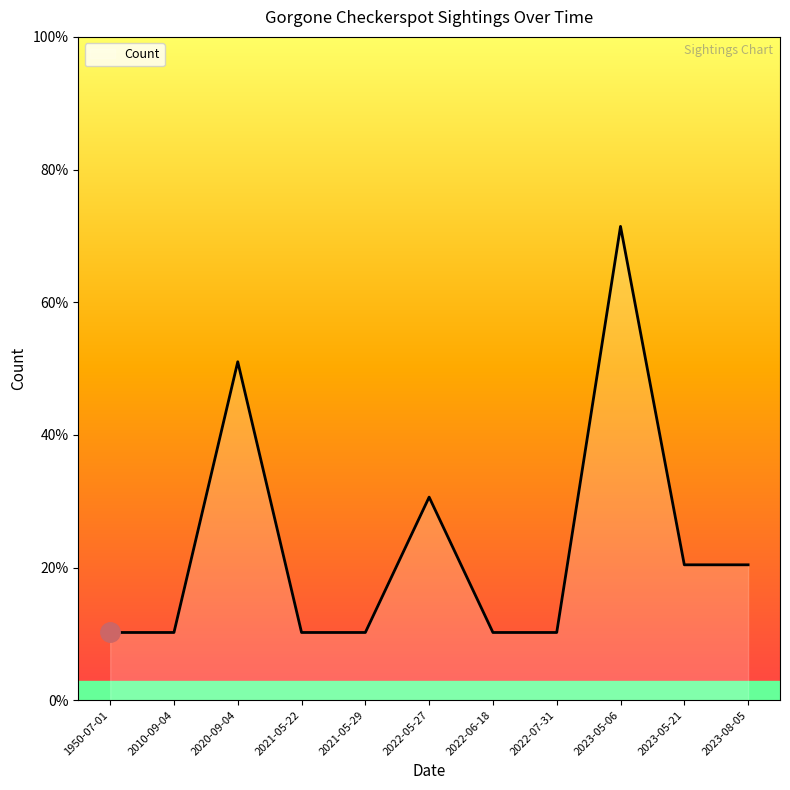

What is the greatest value displayed?

7